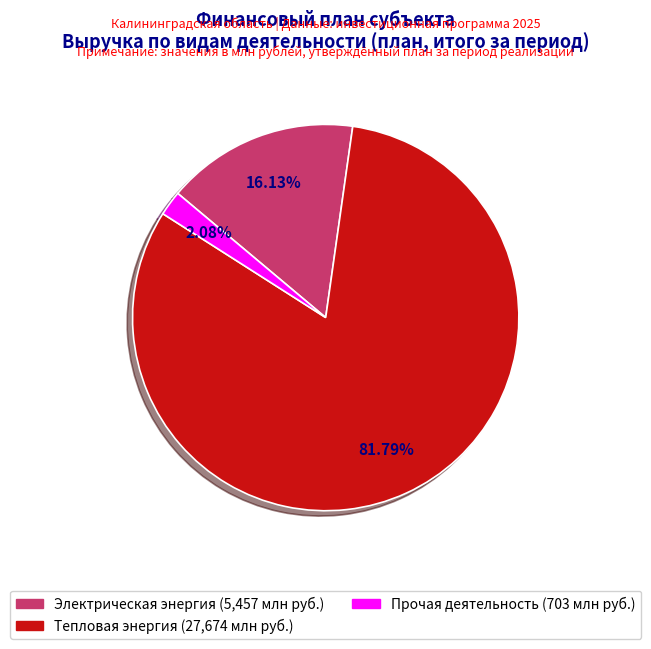

Does any single category account for the majority?

Yes